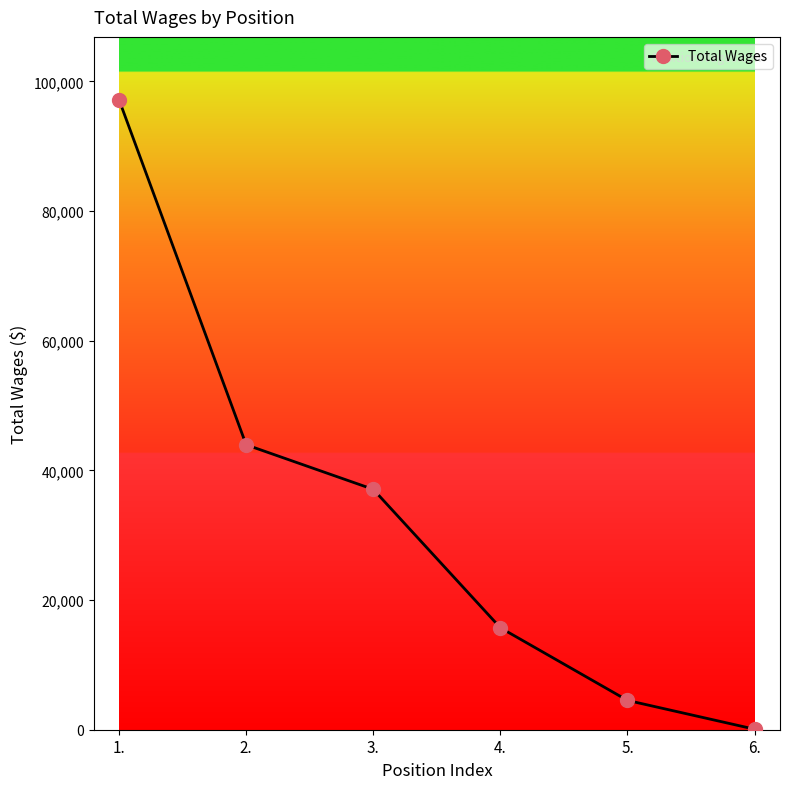

Which category has the highest value across all series?

1.